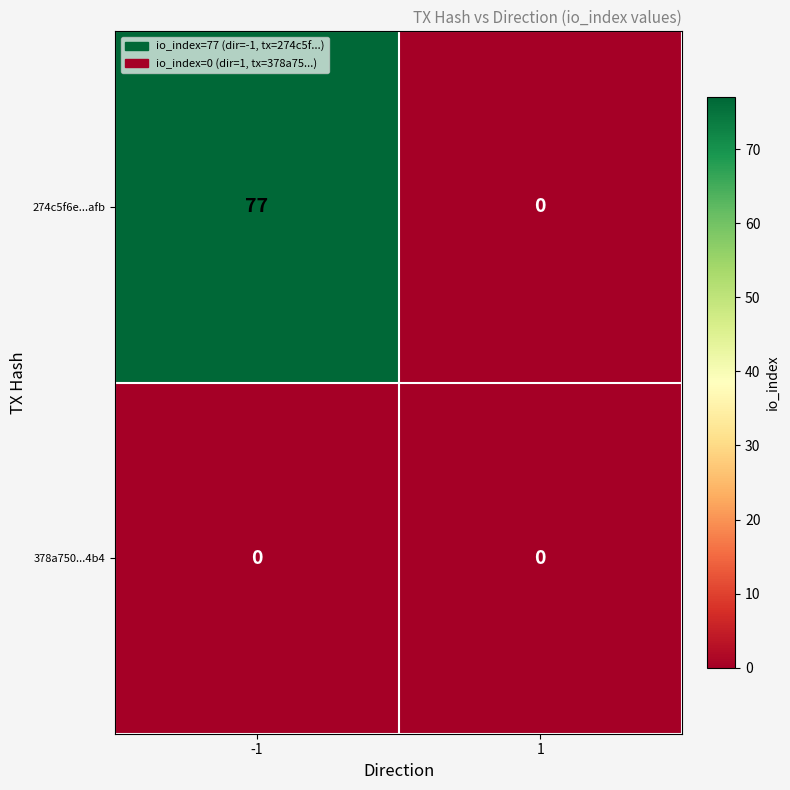

Which series has the largest total across all categories?

274c5f6e...afb